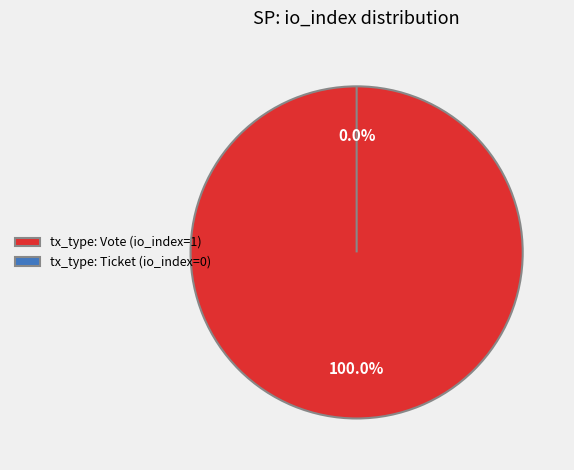

Which has a higher value, tx_type: Vote (io_index=1) or tx_type: Ticket (io_index=0)?

tx_type: Vote (io_index=1)